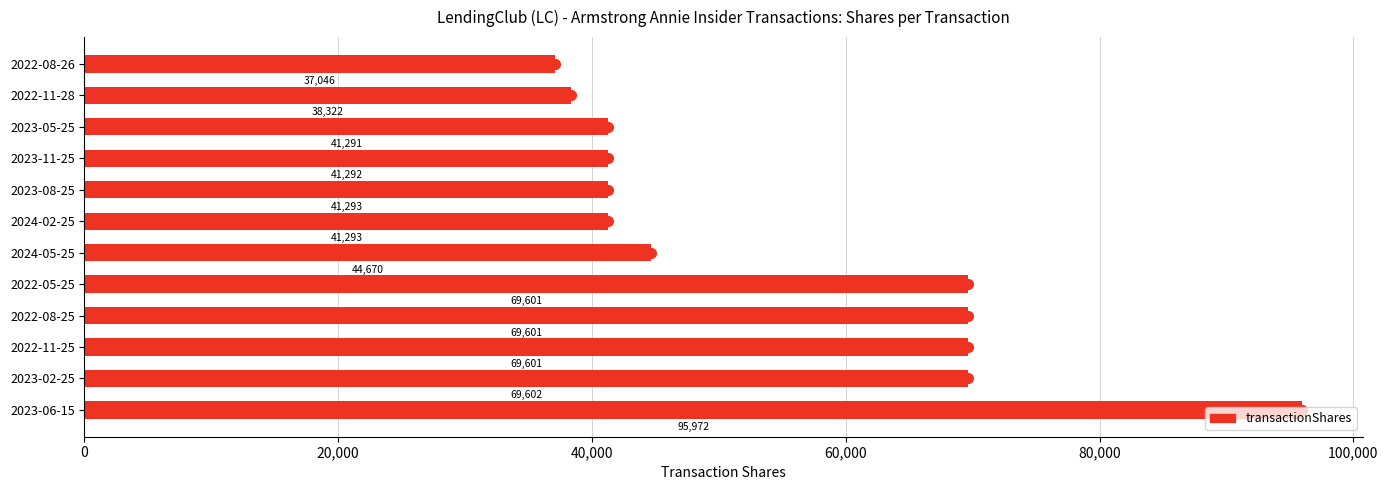

The chart shows a value of 19798 at 2024-02-25. True or false?

False